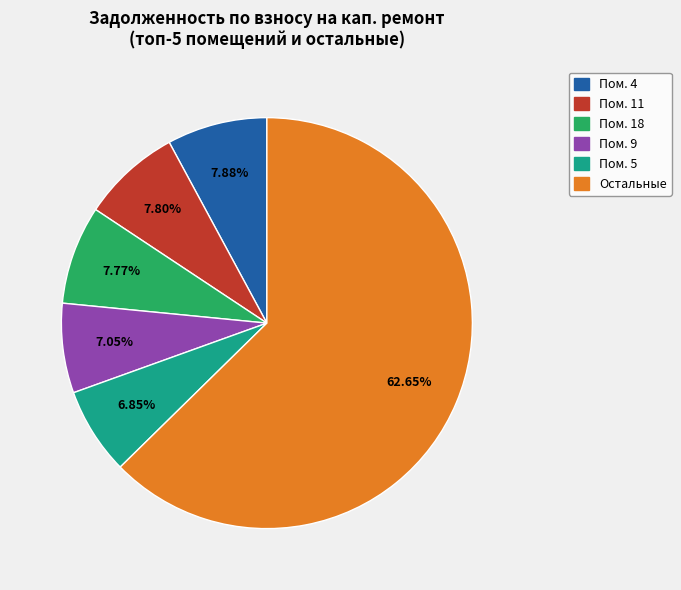

Is there any slice that represents more than half of the pie?

Yes